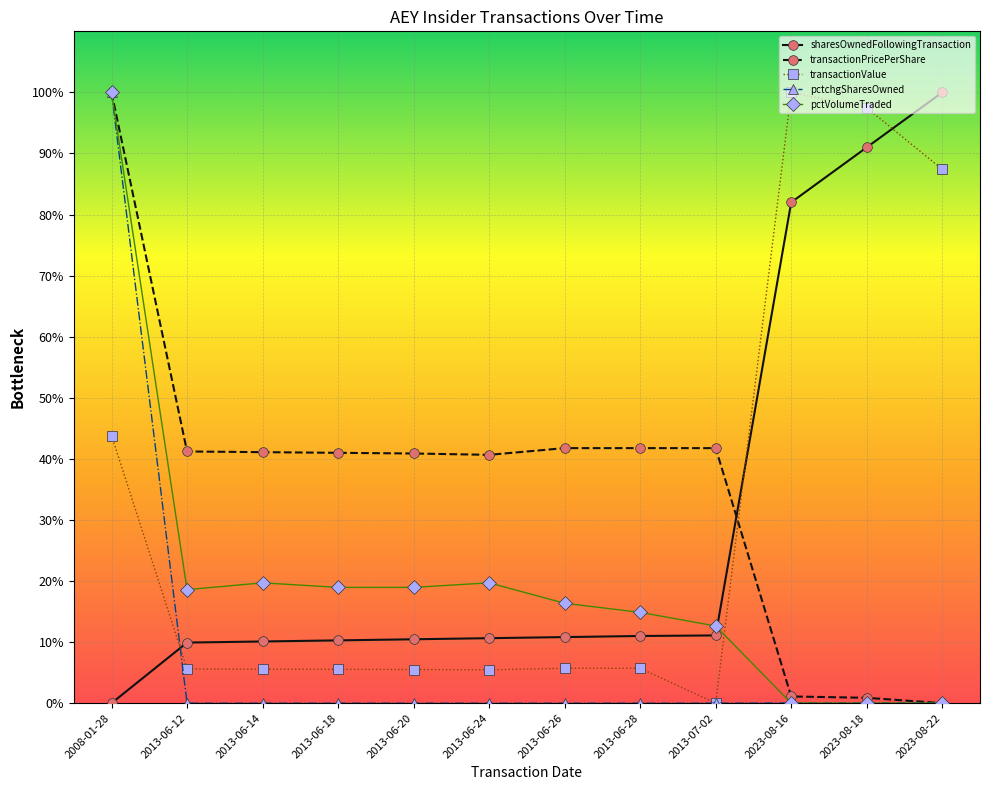

What position from the left is 2013-06-12?

2